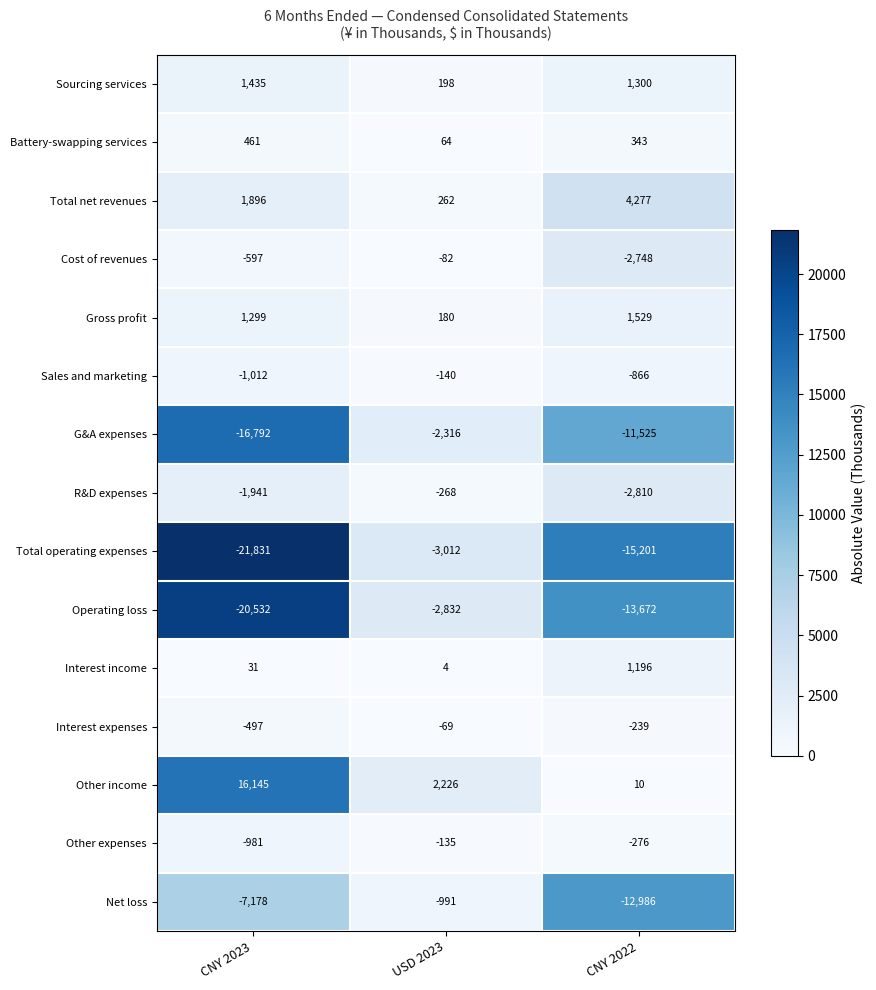

What is the difference between the highest and lowest values at CNY 2023?

37976